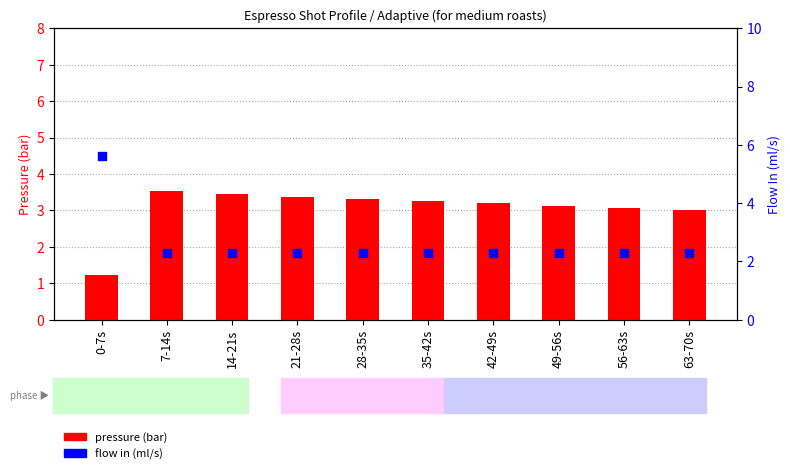

Is the value of pressure (bar) at 42-49s greater than the value of flow in (ml/s) at 35-42s?

Yes